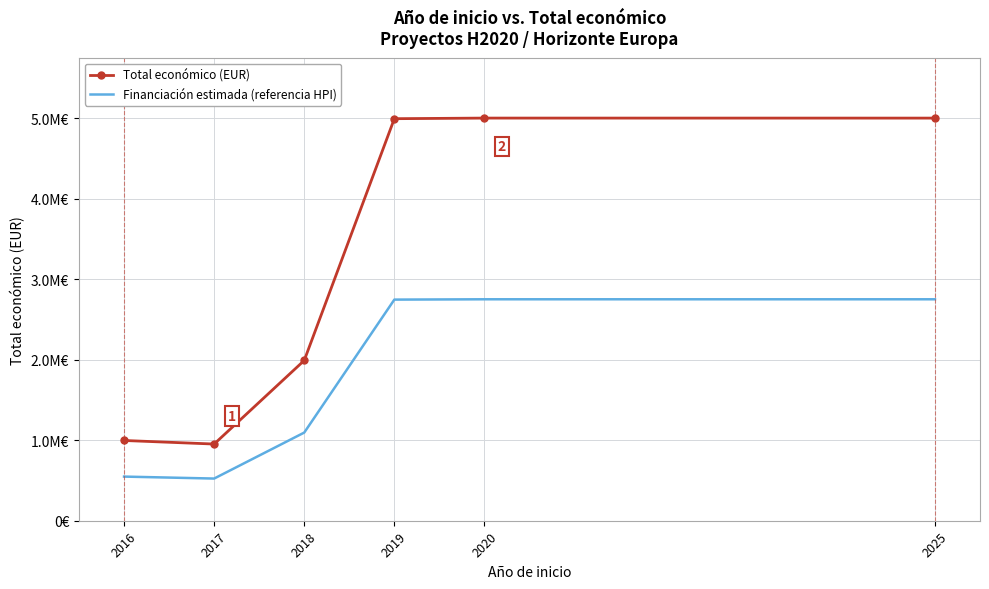

True or false: Total económico (EUR) has more than 2 points higher than both neighbors.

False